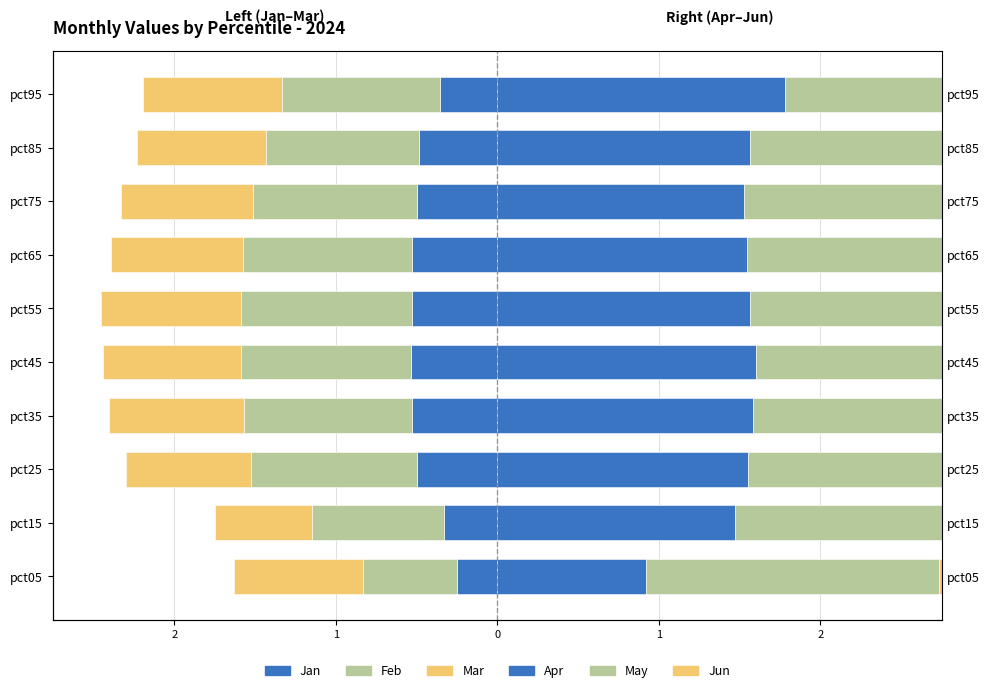

What is the difference between the maximum and minimum values in the Jan series?

0.3